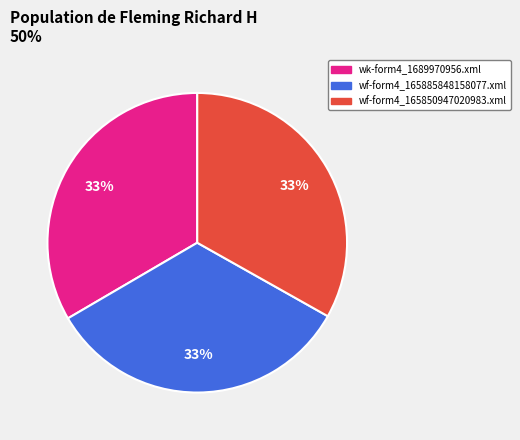

Is it true that wf-form4_165850947020983.xml is 33% of the pie?

True